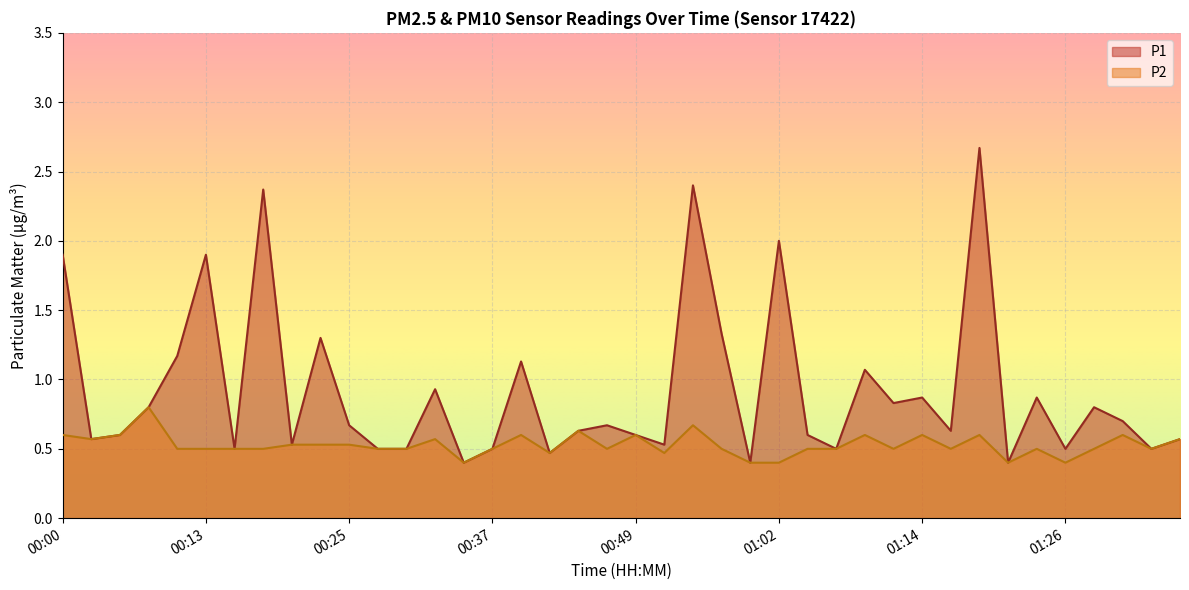

At which category is the sum across all series the highest?

01:19